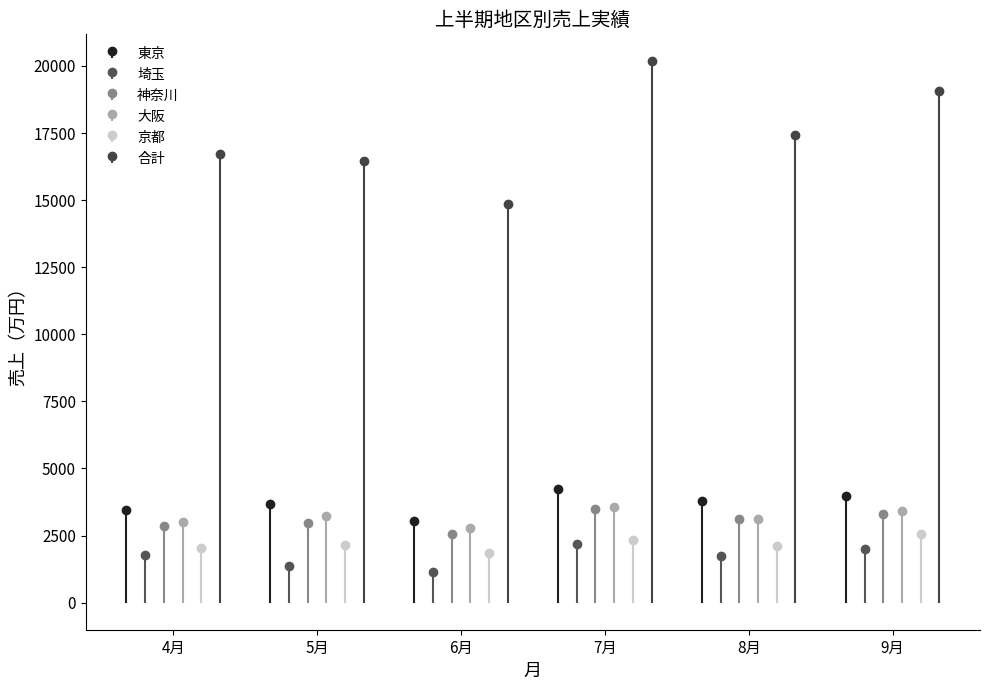

The 大阪 series shows 1761 at 7月. True or false?

False